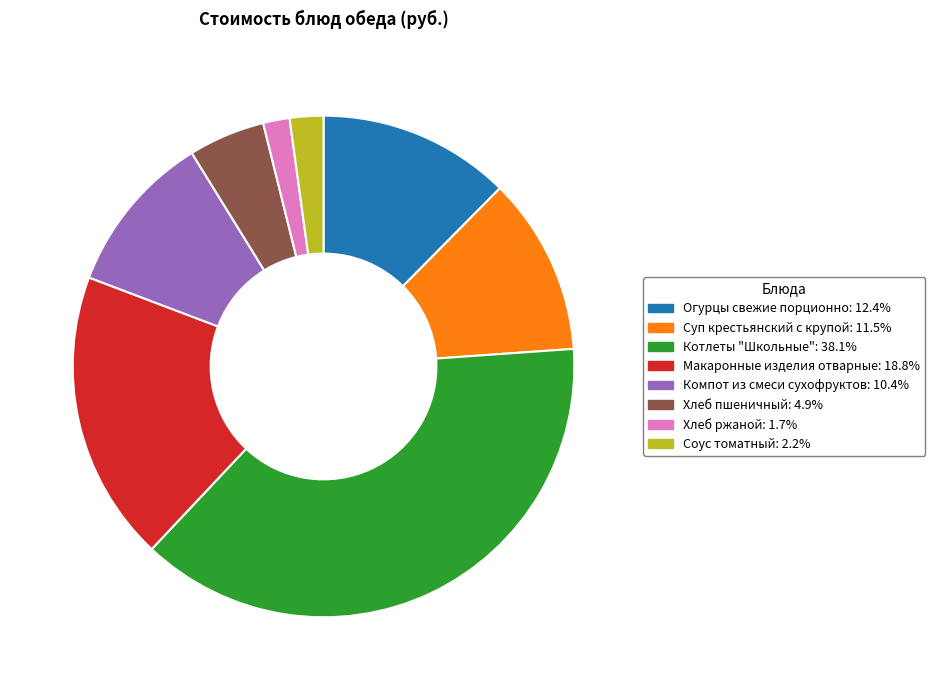

Which has a higher value, Соус томатный or Котлеты "Школьные"?

Котлеты "Школьные"